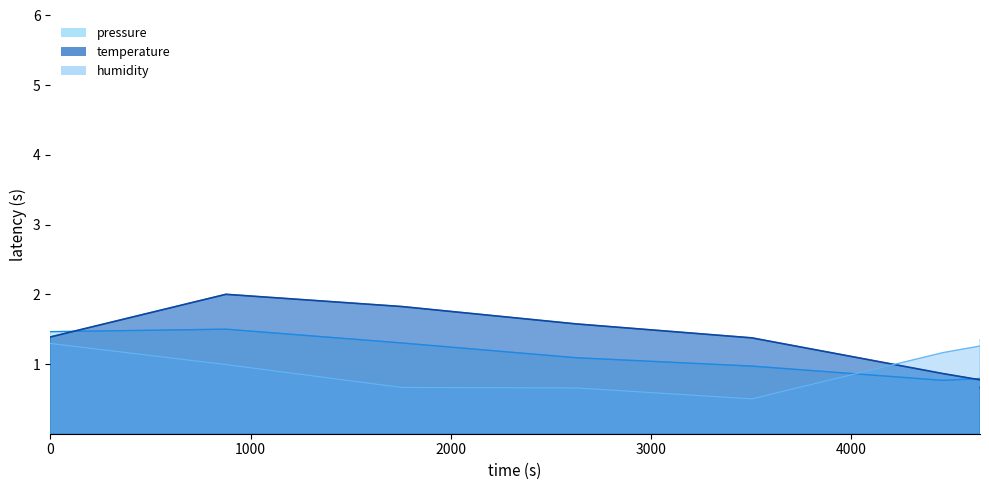

True or false: pressure has a value of 2.6 at 0.

False